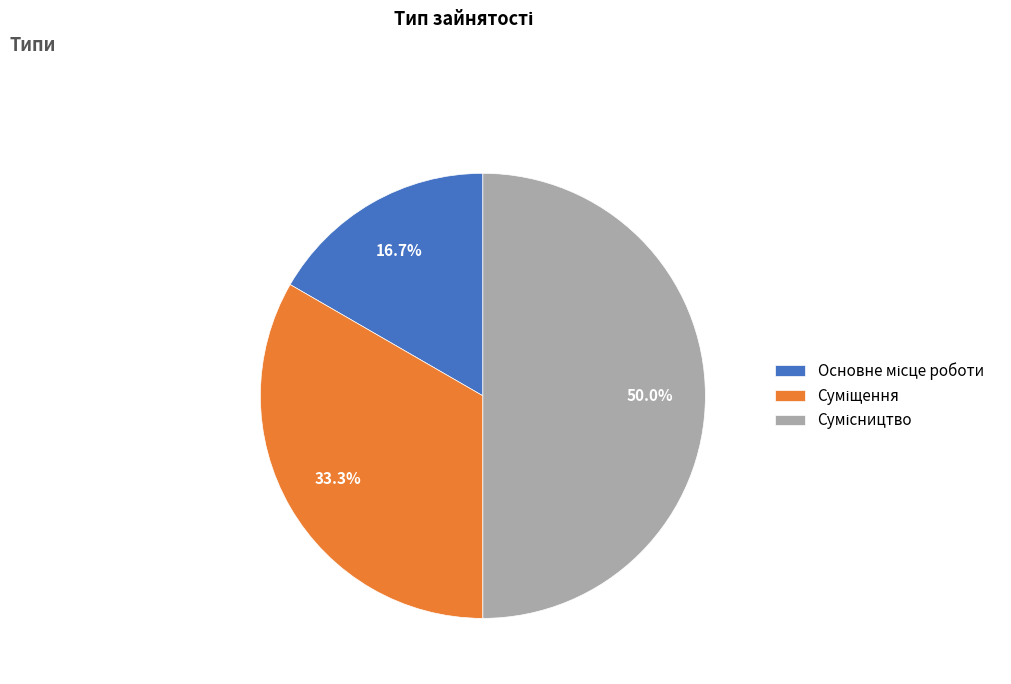

To the nearest percent, what is the difference between the largest and smallest slice percentages?

33%